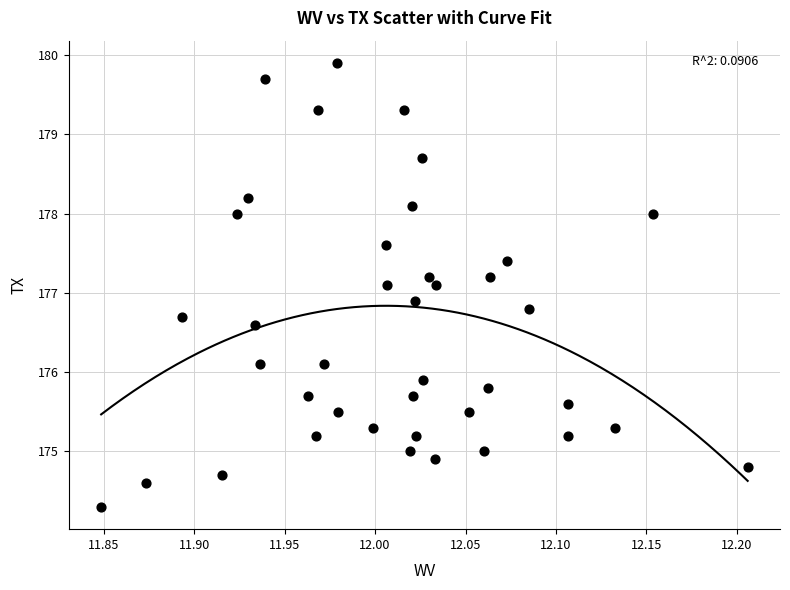

What is the range of Y values (max minus min)?

5.6